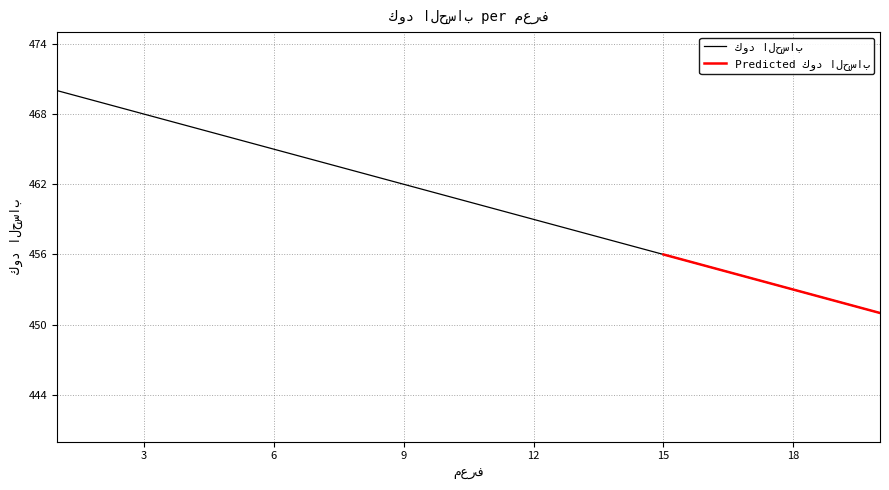

What is the minimum value shown in the chart?

451